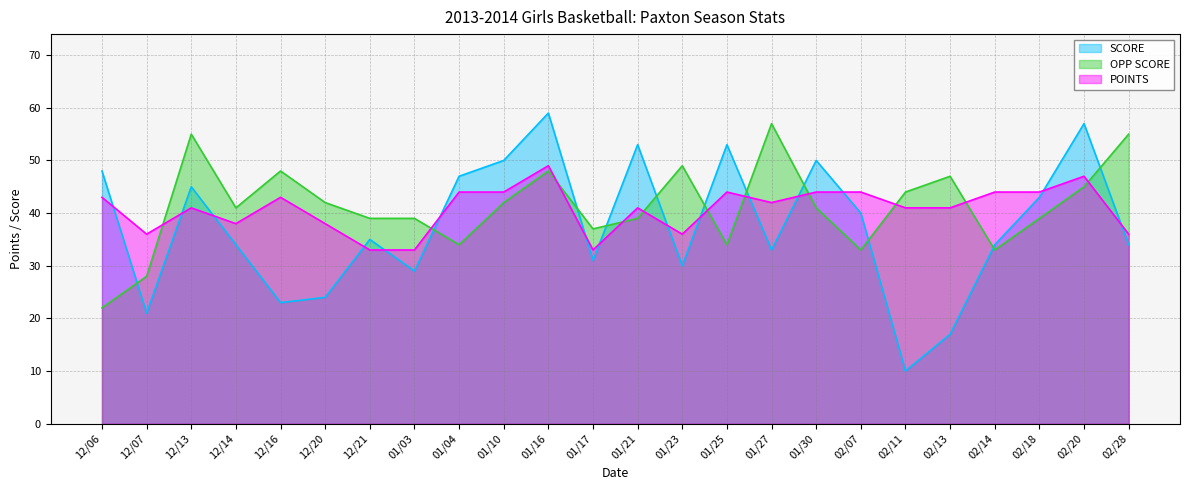

Which has a higher value, 12/06 or 12/14?

12/06